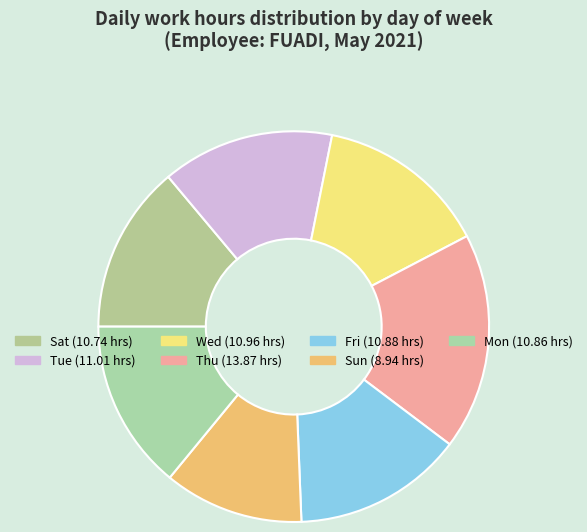

How many segments does this pie chart have?

7